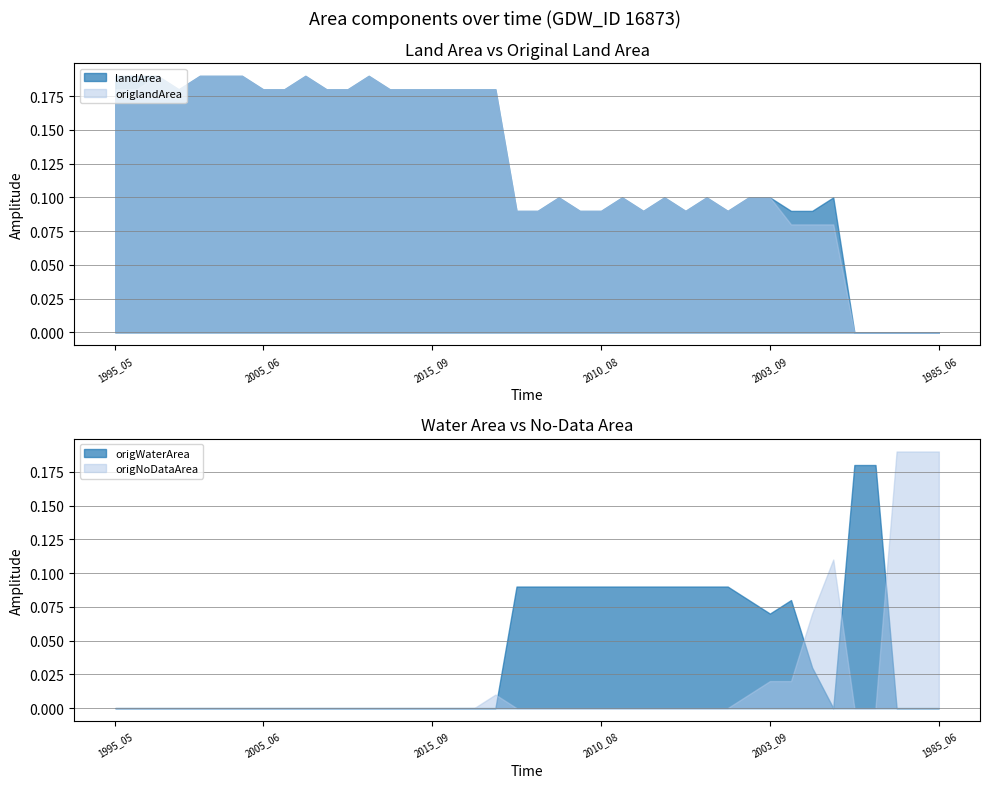

True or false: origNoDataArea and origWaterArea intersect in this chart.

True